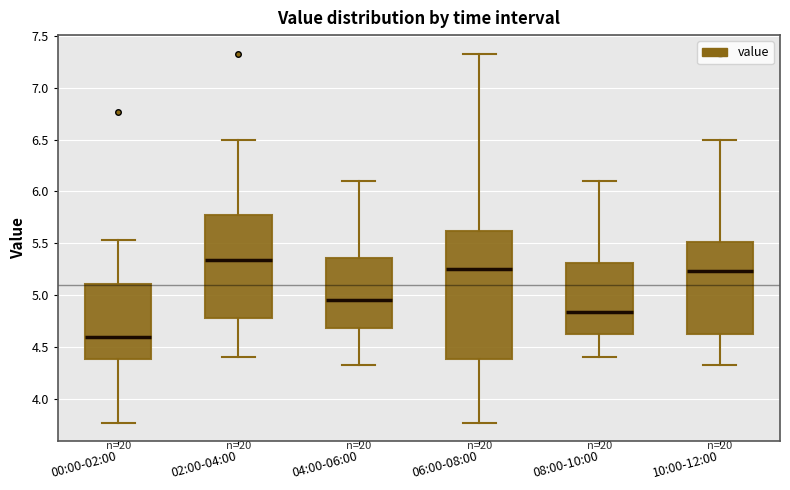

Reading left to right, transcribe this box plot: for each box, give where its median line is, the range the box spans, and where its two whiskers end, as read against the y-axis. The values are not printed on the chart, so give them approximately, as read against the axis.

00:00-02:00: median 4.60, box 4.40 to 5.10, whiskers 3.75 to 5.55
02:00-04:00: median 5.35, box 4.80 to 5.75, whiskers 4.40 to 6.50
04:00-06:00: median 4.95, box 4.70 to 5.35, whiskers 4.35 to 6.10
06:00-08:00: median 5.25, box 4.40 to 5.60, whiskers 3.75 to 7.35
08:00-10:00: median 4.85, box 4.60 to 5.30, whiskers 4.40 to 6.10
10:00-12:00: median 5.25, box 4.60 to 5.50, whiskers 4.35 to 6.50